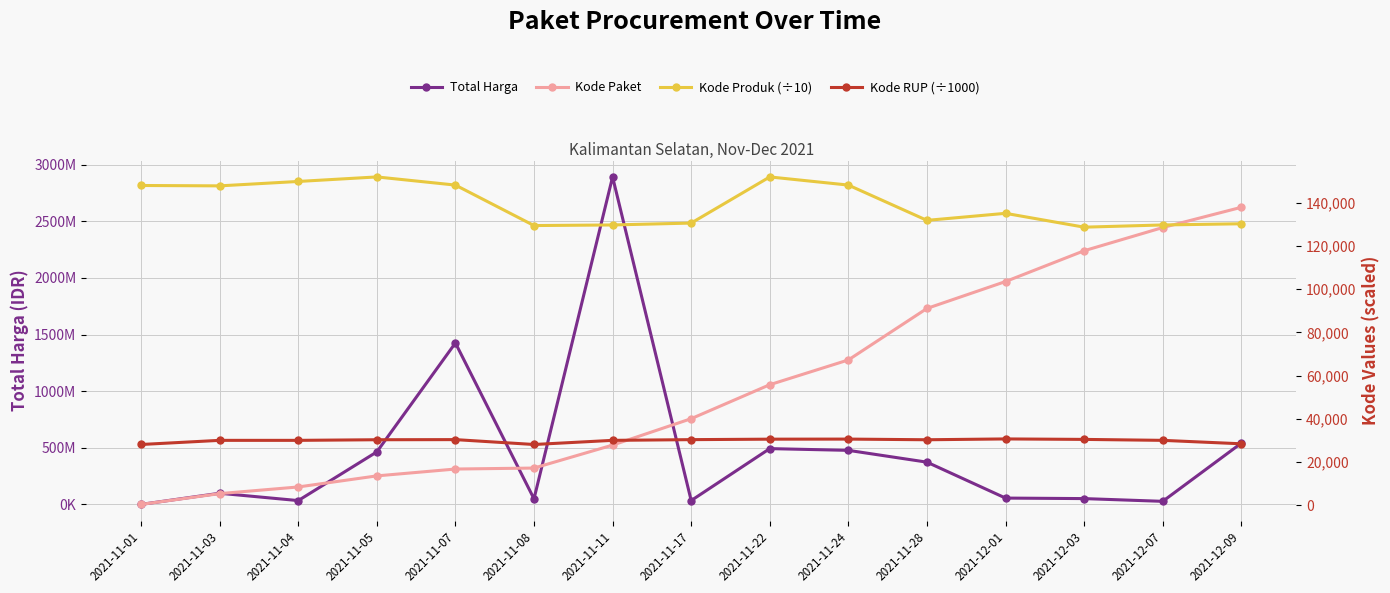

The value of Kode Produk (÷10) at 2021-11-24 is 148156.2. True or false?

True